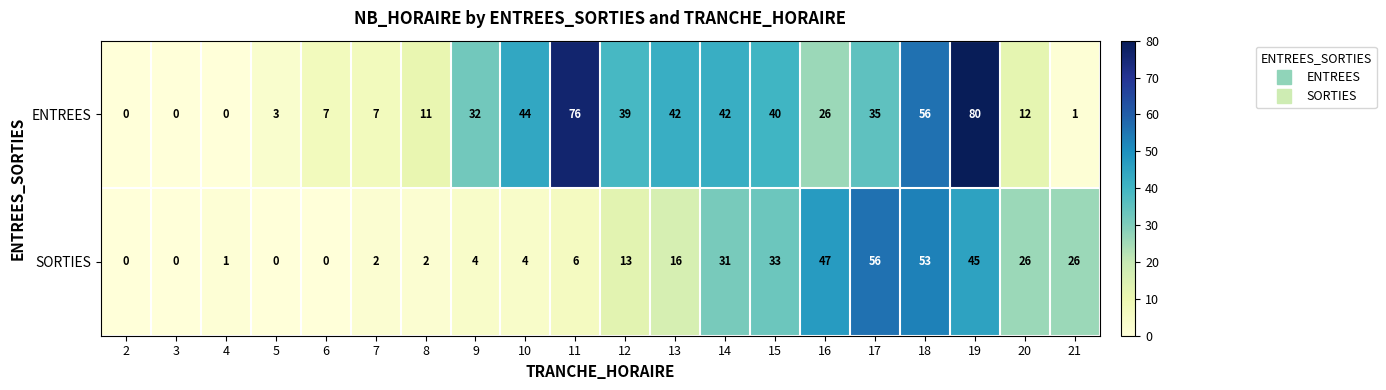

The ENTREES series shows 25 at 10. True or false?

False